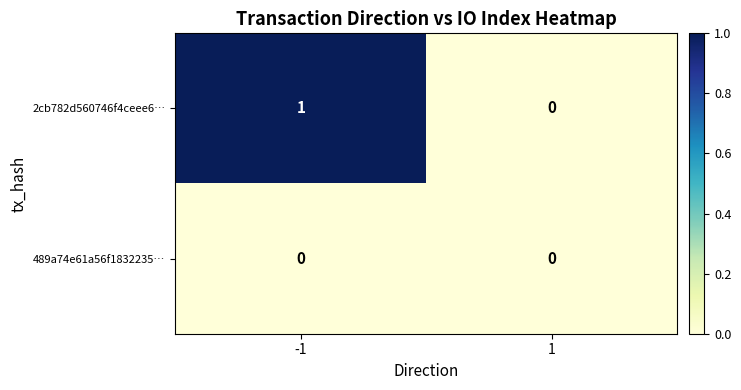

What is the maximum value shown in the chart?

1